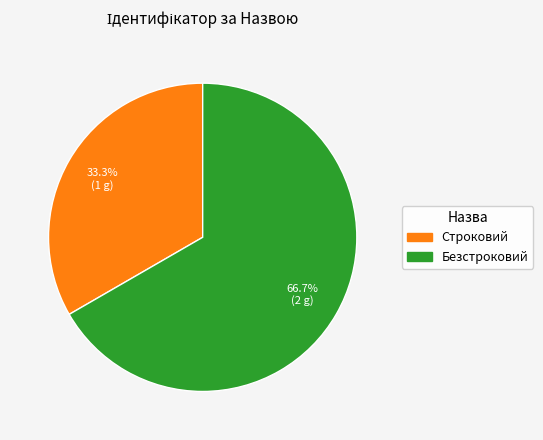

Which category has the smallest portion of the pie?

Строковий